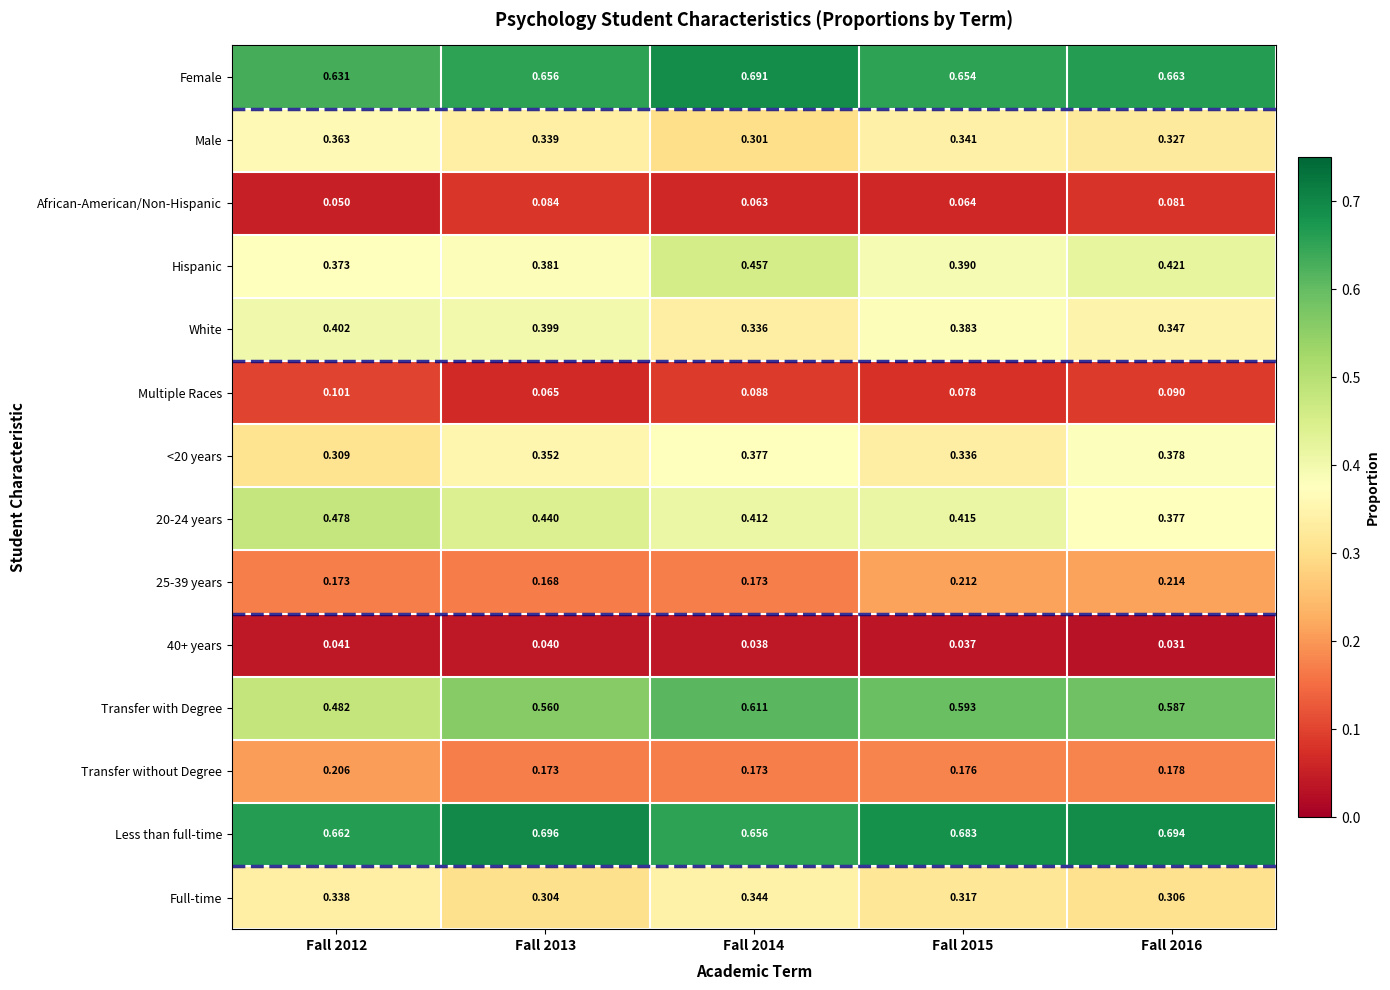

Between Fall 2012 and Fall 2014, which series saw the biggest shift?

Transfer with Degree